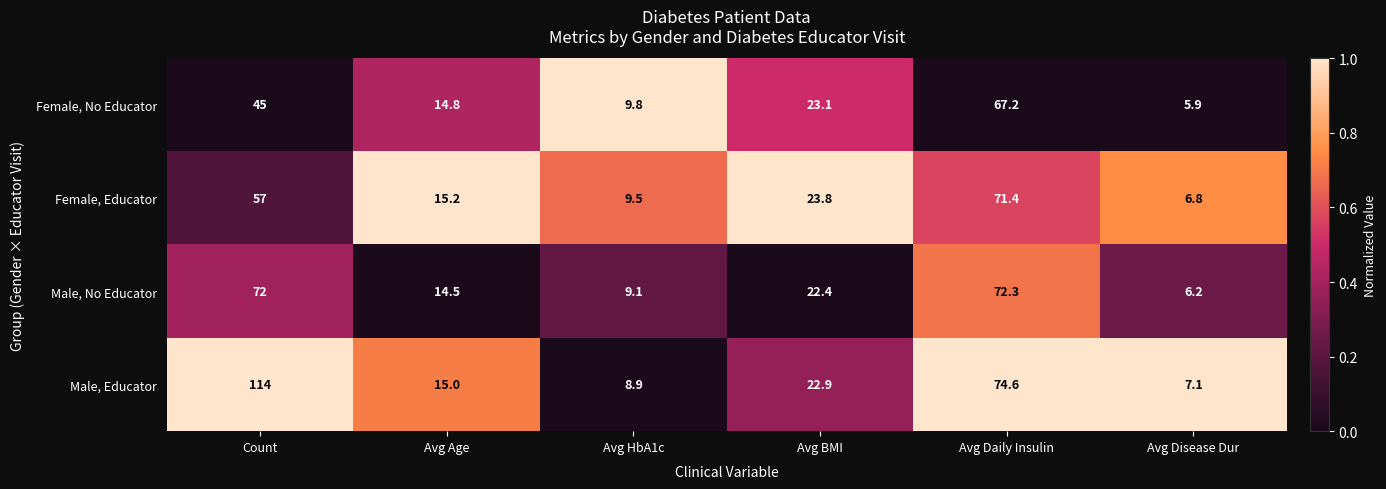

Which series changed the most between Avg BMI and Avg Disease Dur?

Female, No Educator